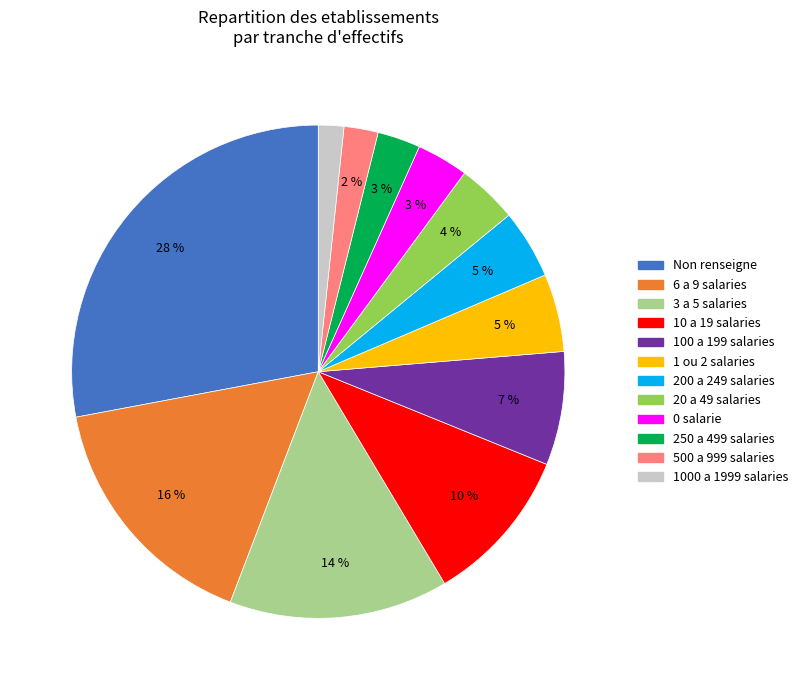

Does any single category account for the majority?

No